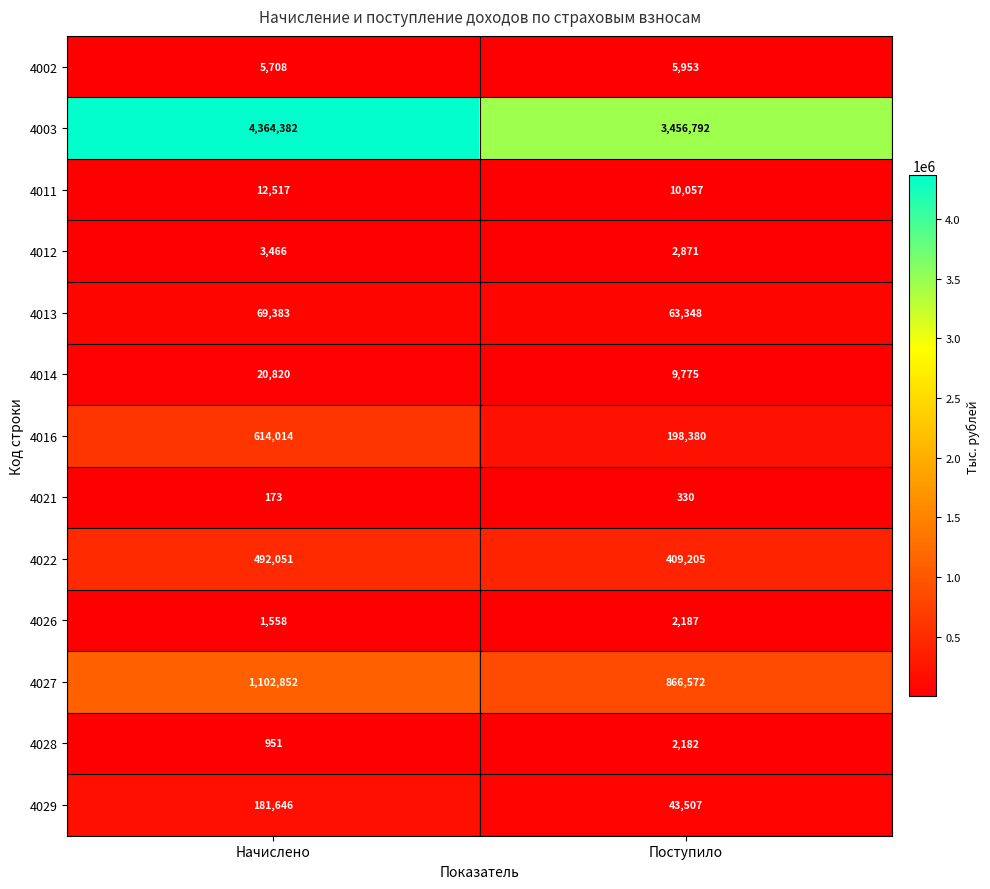

At which category does the chart reach its peak across all series?

Начислено